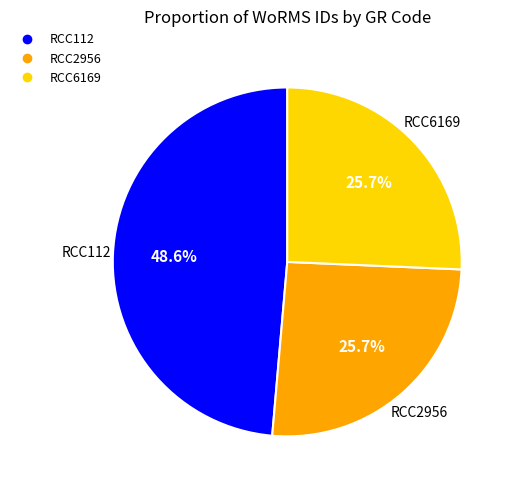

Count the number of slices in the pie.

3